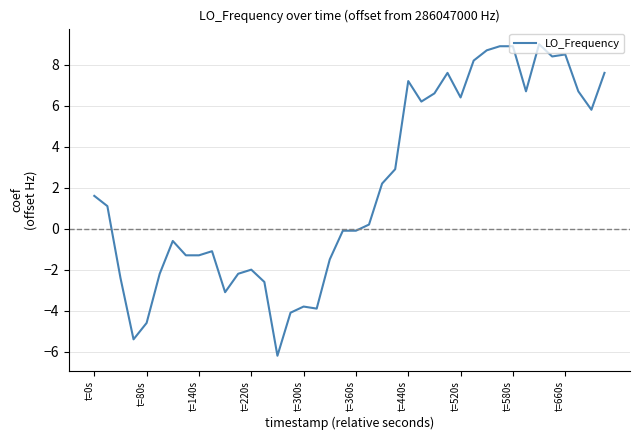

What is the difference between the maximum and minimum values?

15.2